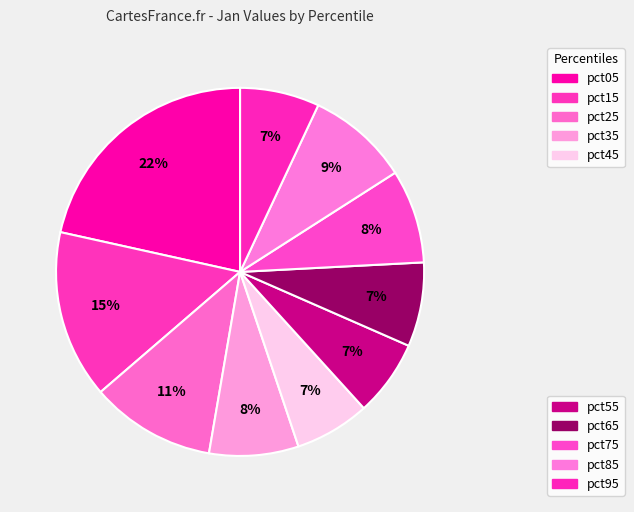

Count the number of slices in the pie.

10